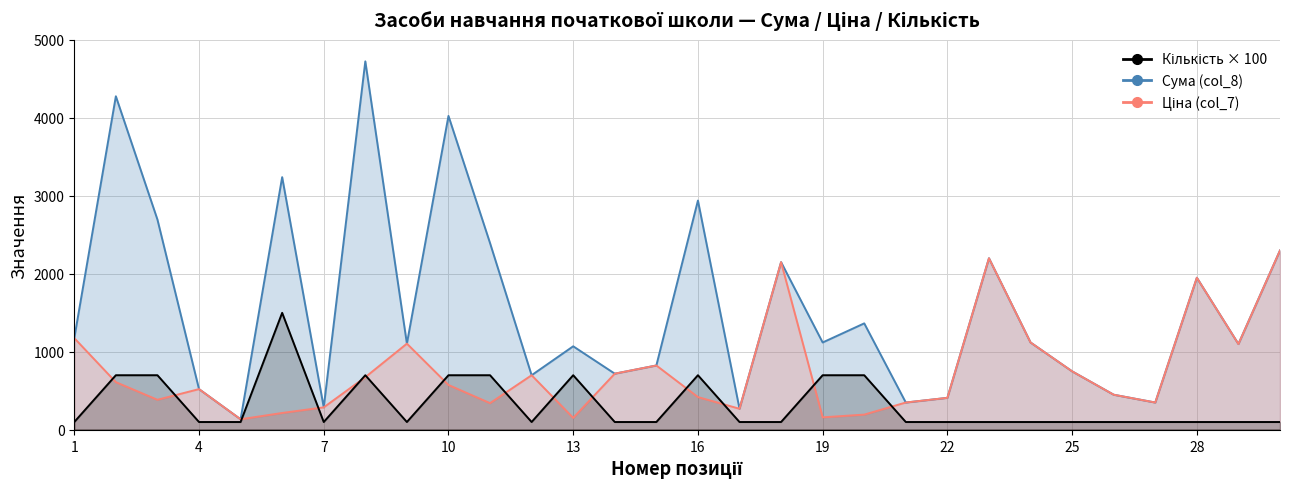

How many lines are shown in the chart?

3